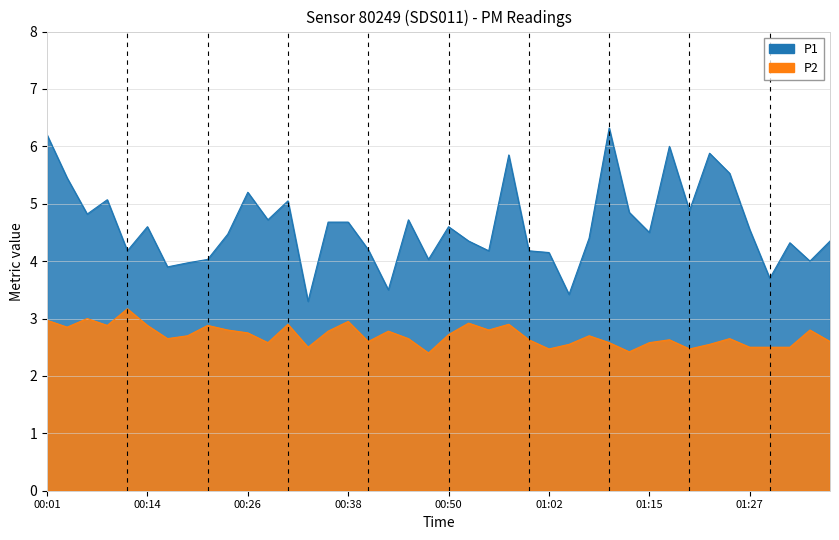

At how many categories does at least one series exceed 5?

10